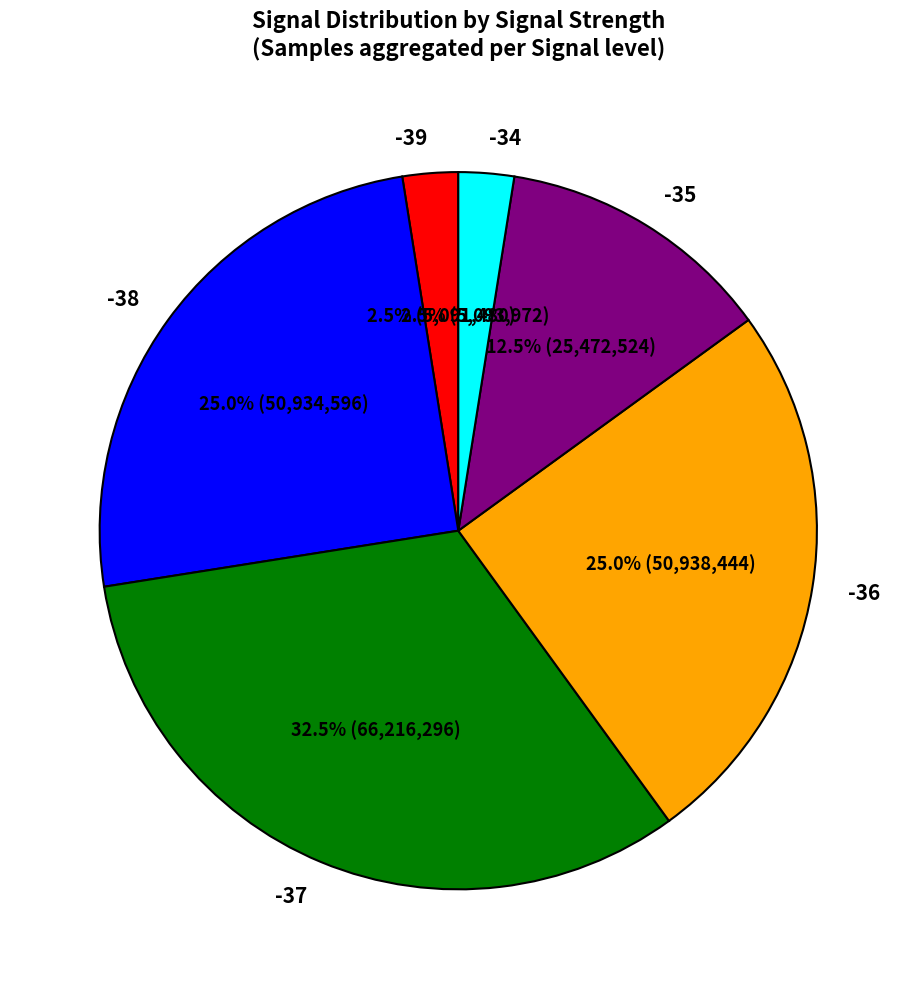

What percentage is NOT represented by -38?

75.0%